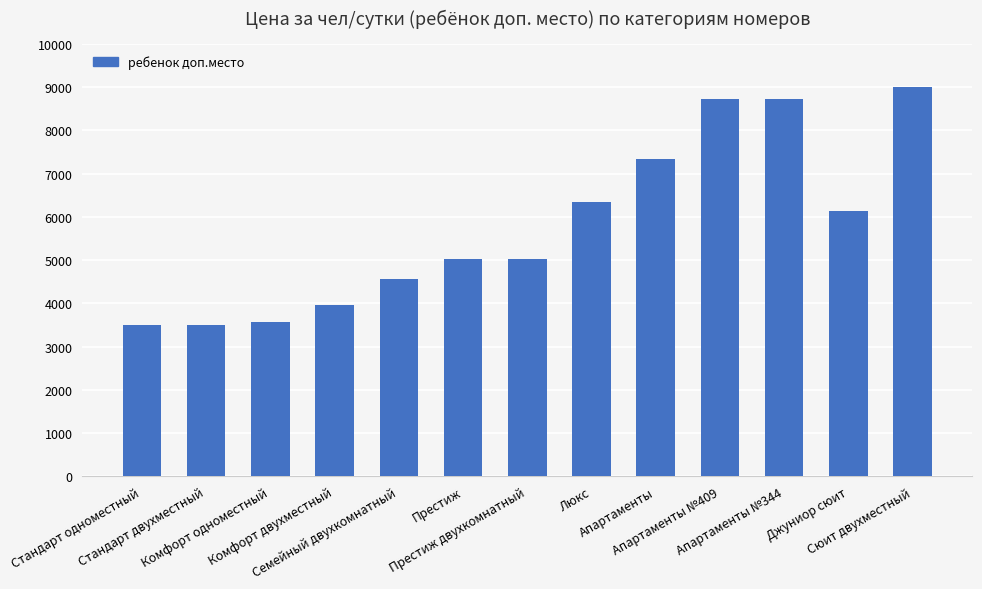

The chart shows a value of 6130 at Джуниор сюит. True or false?

True